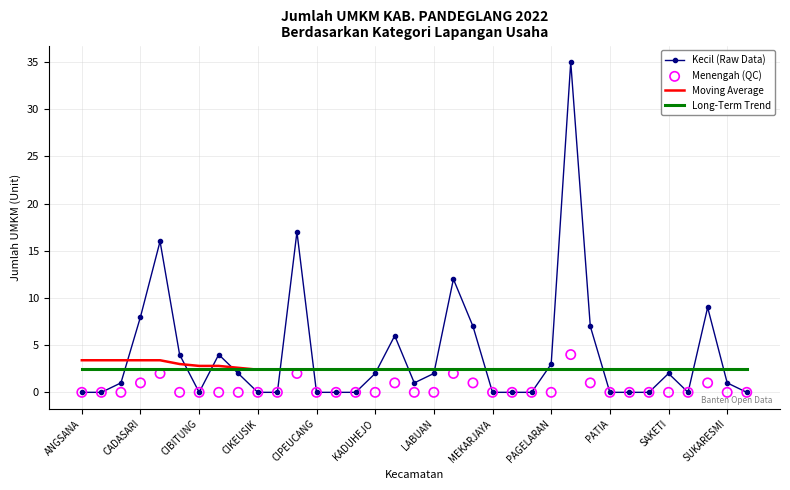

What are all the series names shown in the legend?

Kecil (Raw Data), Moving Average, Long-Term Trend, Menengah (QC)